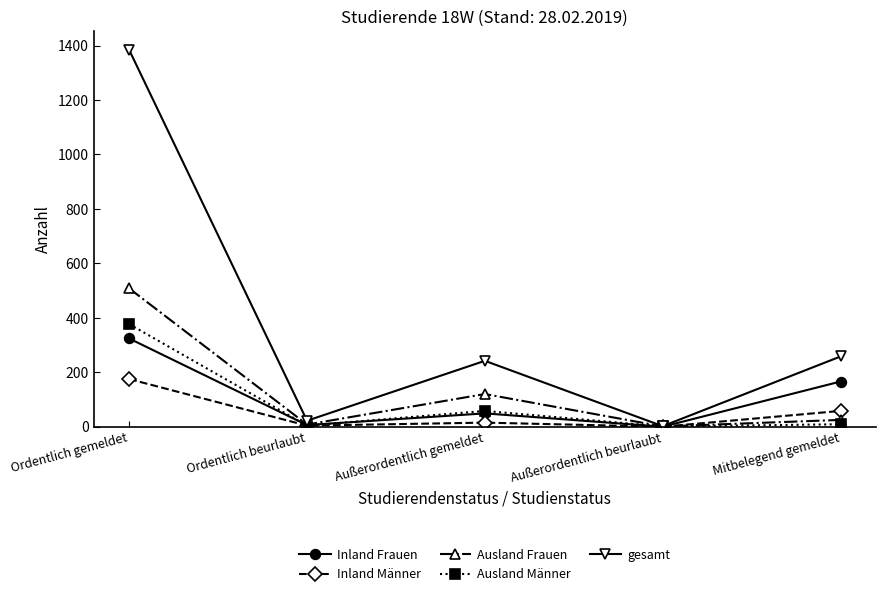

Is the value of Inland Männer at Außerordentlich beurlaubt greater than the value of gesamt at Ordentlich beurlaubt?

No